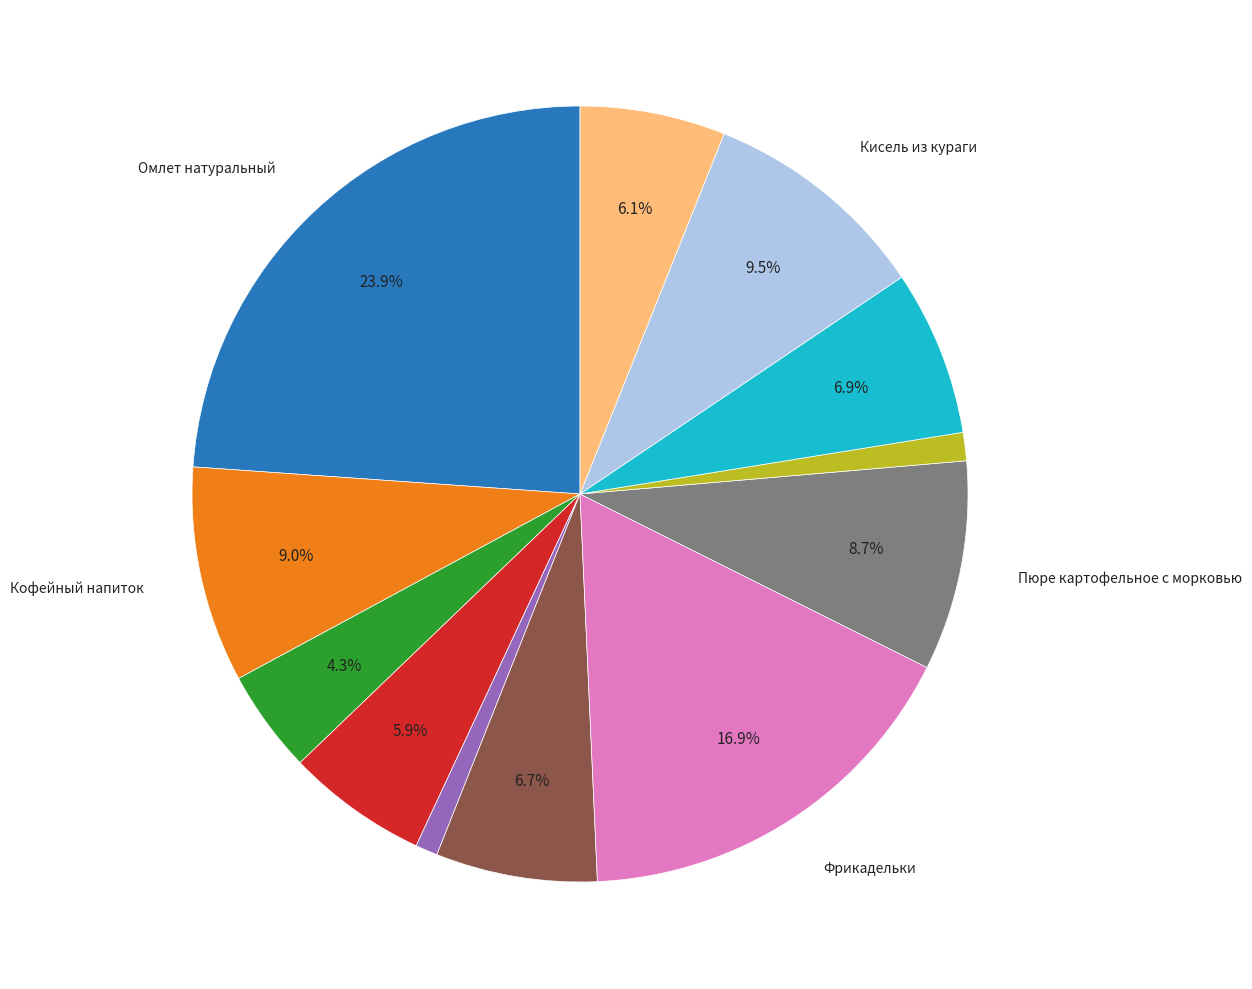

Does any single category account for the majority?

No